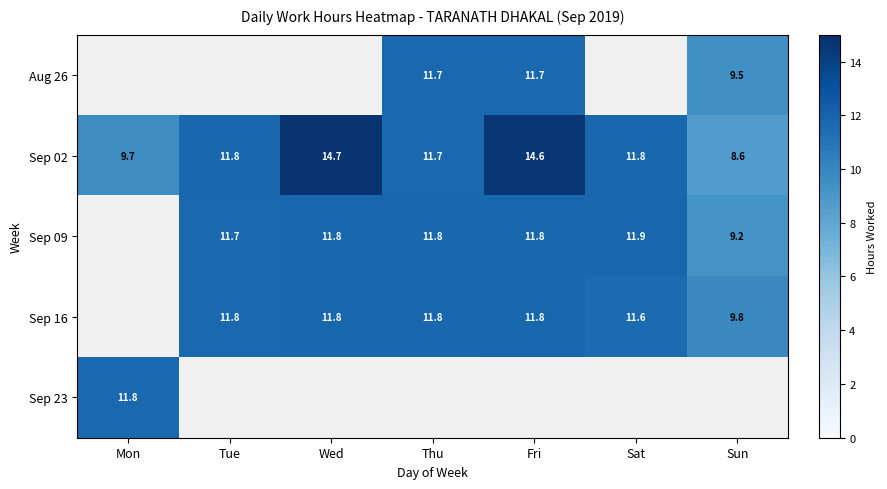

Where is Sep 02 nearest to the value 11?

Thu